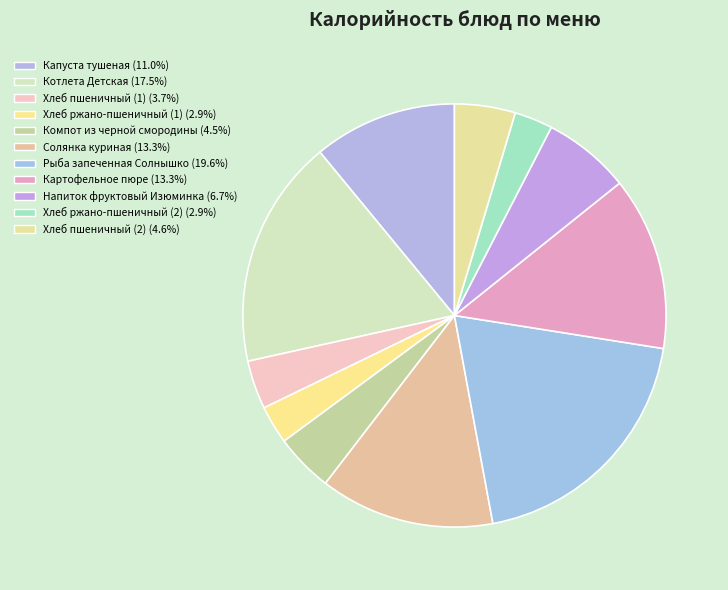

How many slices are in this pie chart?

11